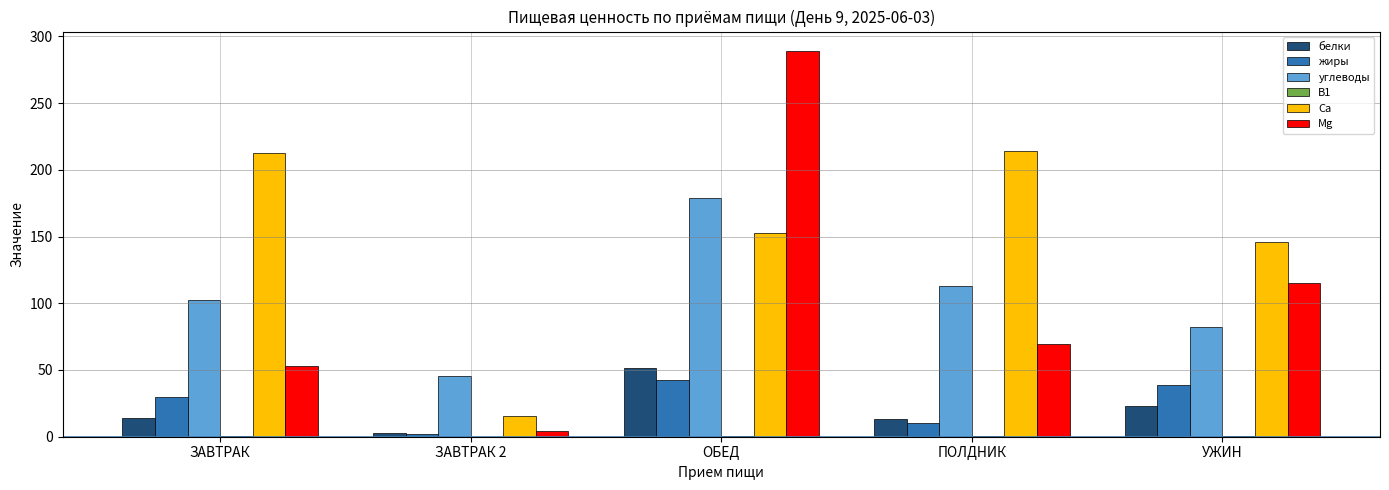

At which category is the sum across all series the highest?

ОБЕД